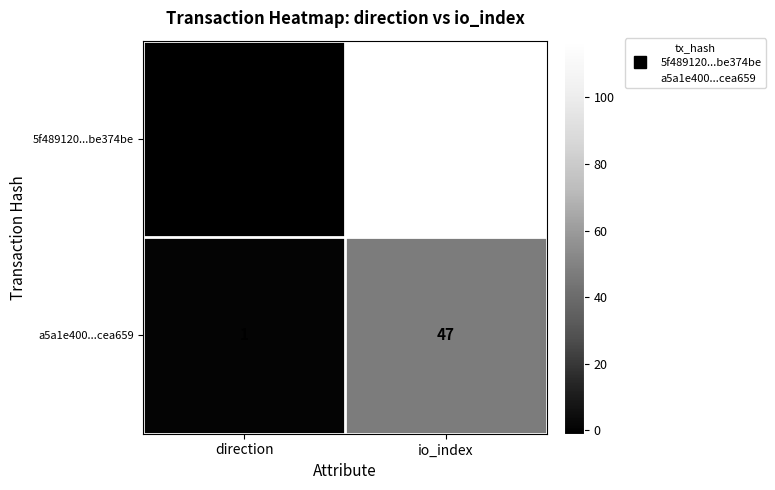

Reading left to right, what are all the values shown in this chart?

5f489120...be374be: direction=-1	io_index=117
a5a1e400...cea659: direction=1	io_index=47